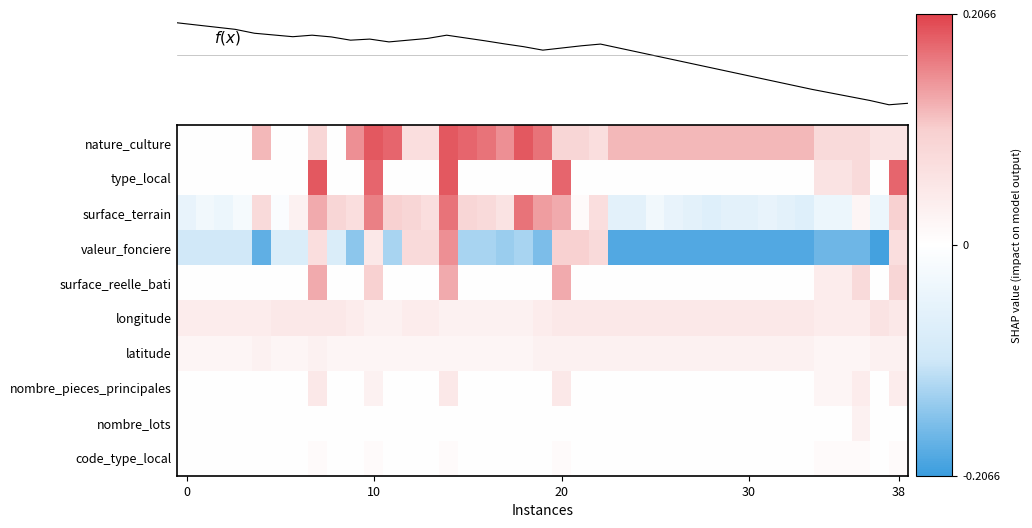

How many positive values does the nombre_pieces_principales series have?

8